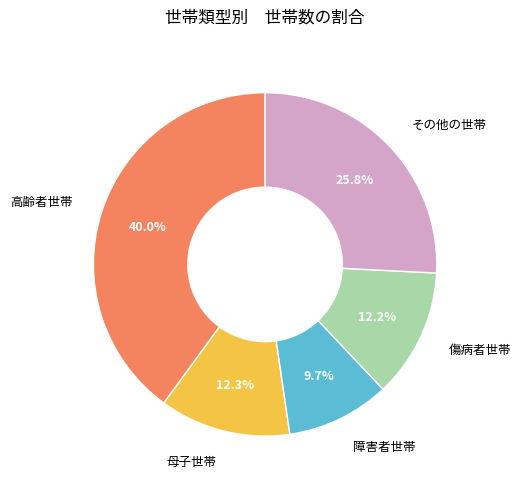

Count the number of slices in the pie.

5